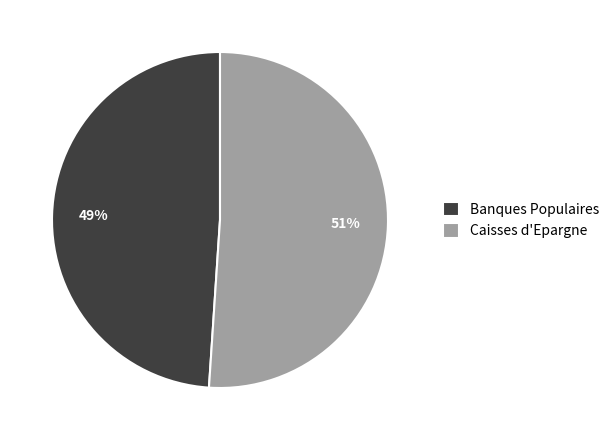

How many segments does this pie chart have?

2